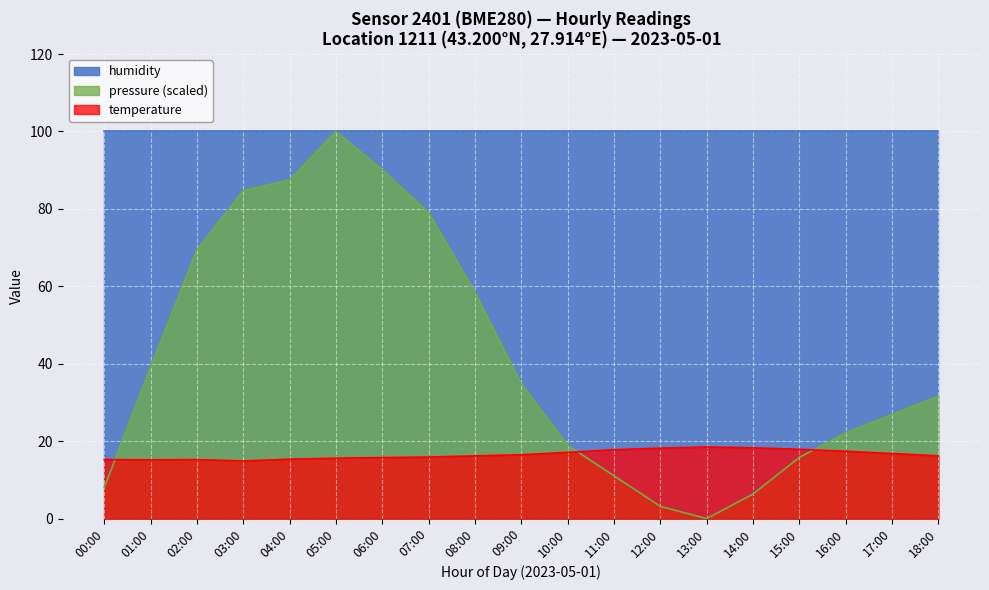

After their last crossing, which series has the higher values: pressure or temperature?

pressure